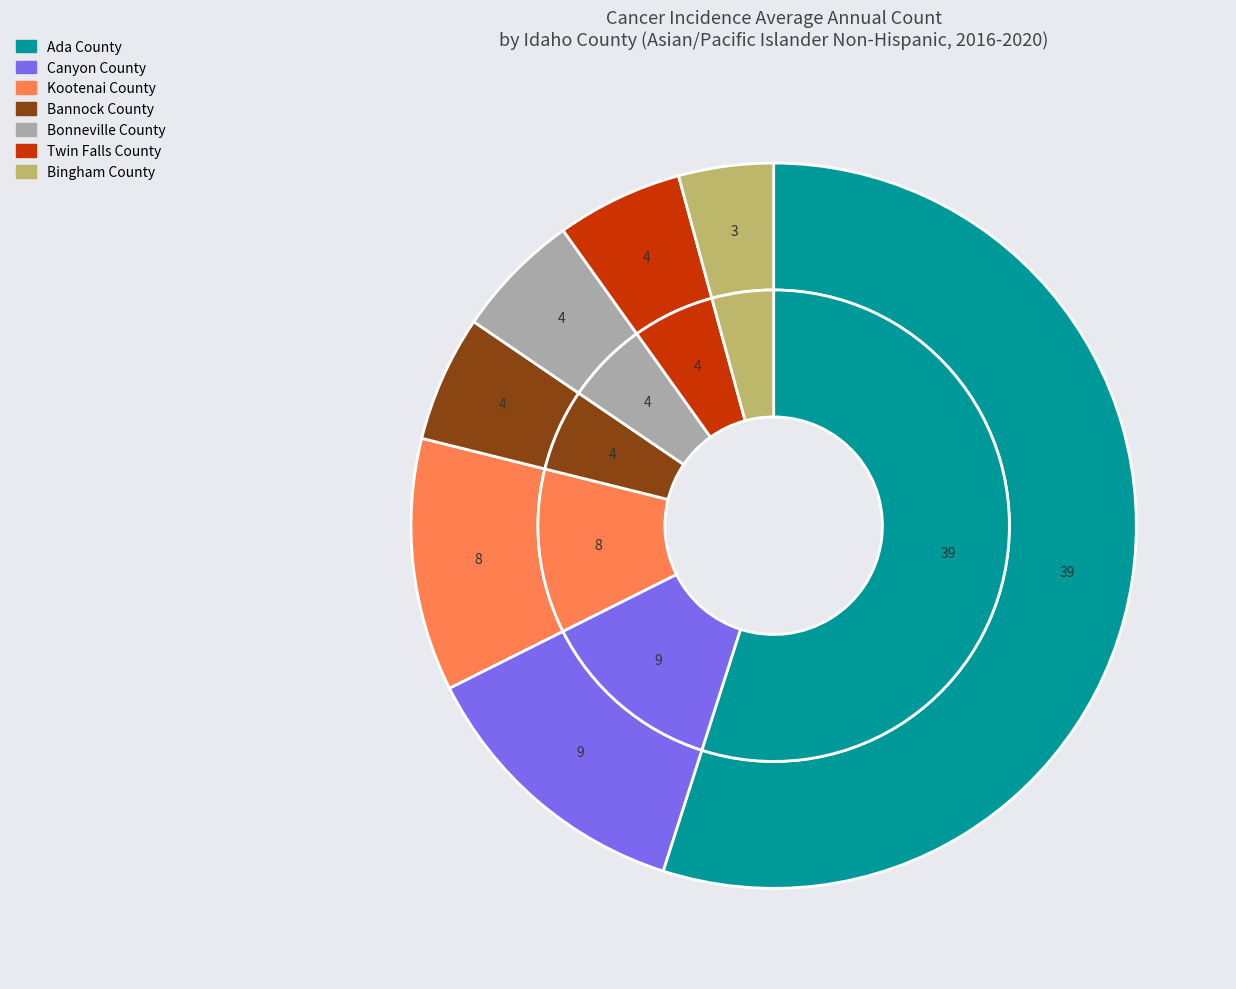

How many segments does this pie chart have?

7